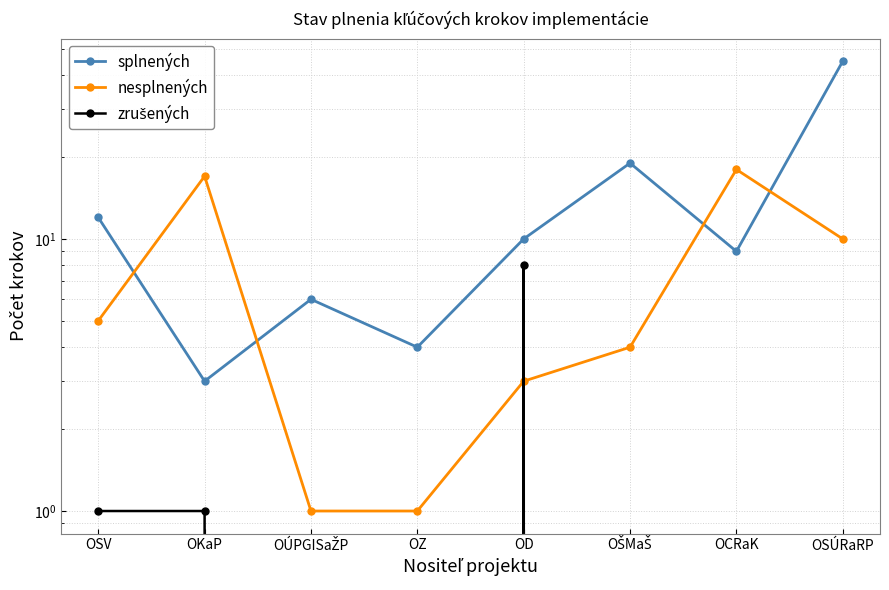

Reading left to right, extract all data points from this chart.

splnených: 12	3	6	4	10	19	9	45
nesplnených: 5	17	1	1	3	4	18	10
zrušených: 1	1	0	0	8	0	0	0